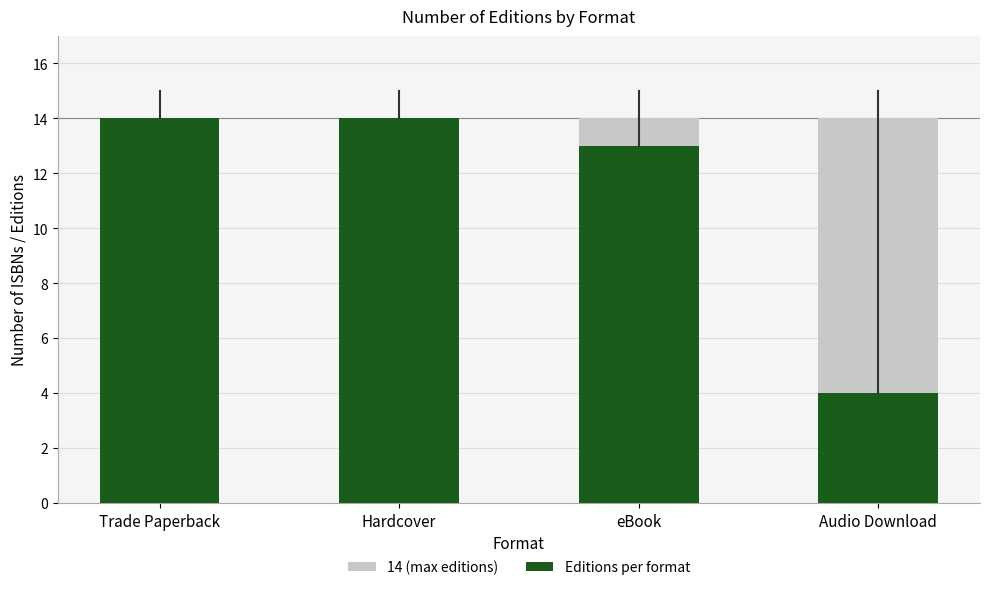

Where is Count nearest to the value 9?

eBook